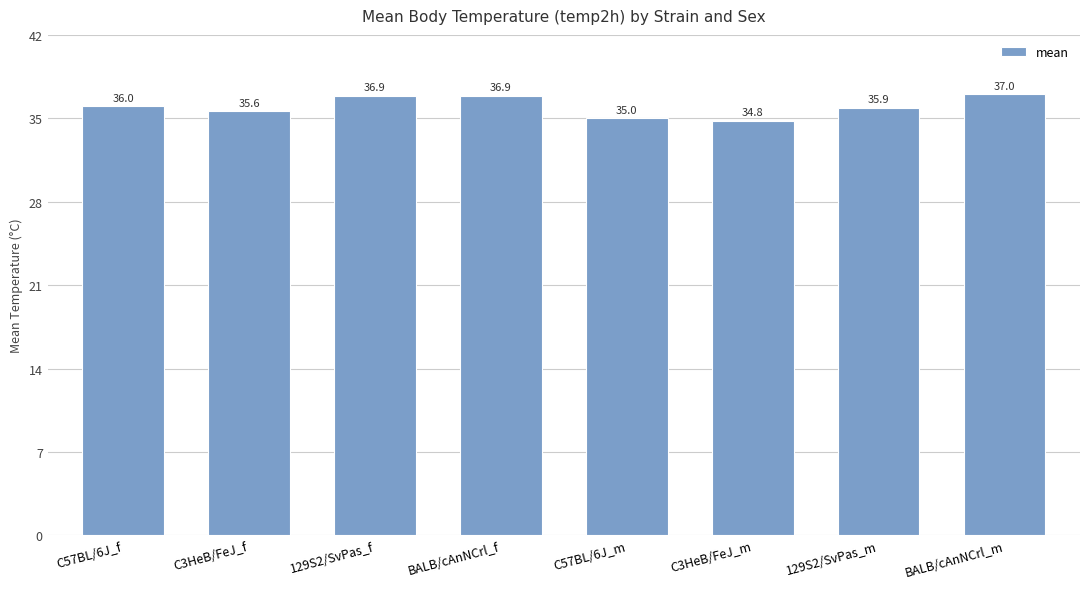

What is the average value?

36.0